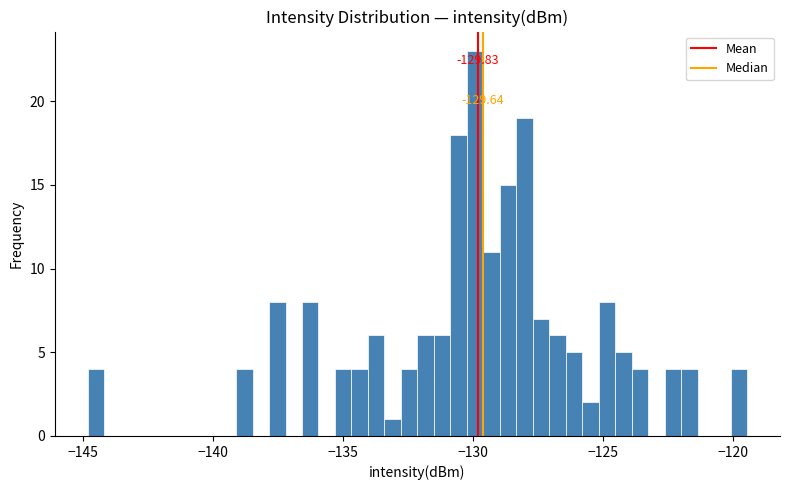

Around what value on the x-axis is the tallest bar? Give the approximate position of its centre, as read against the axis.

-130.0